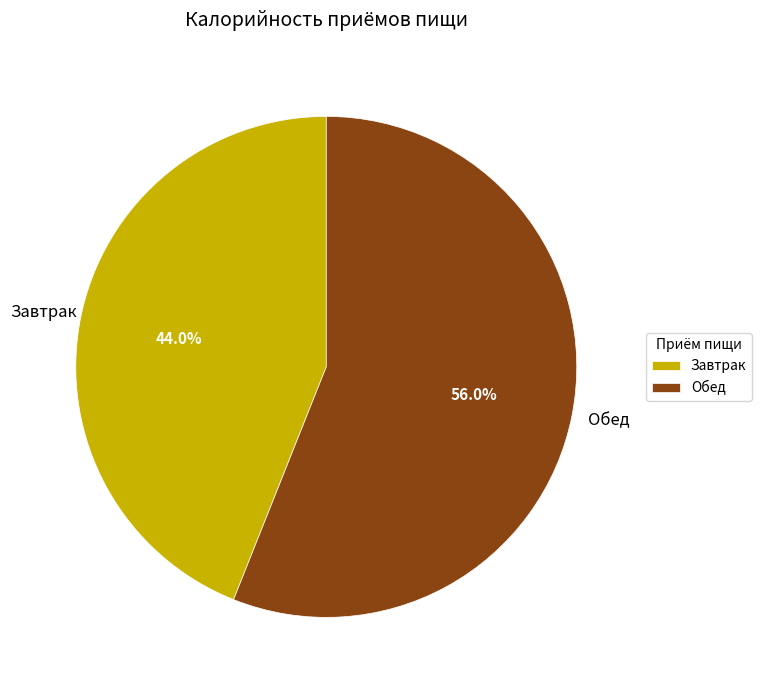

How many slices are in this pie chart?

2